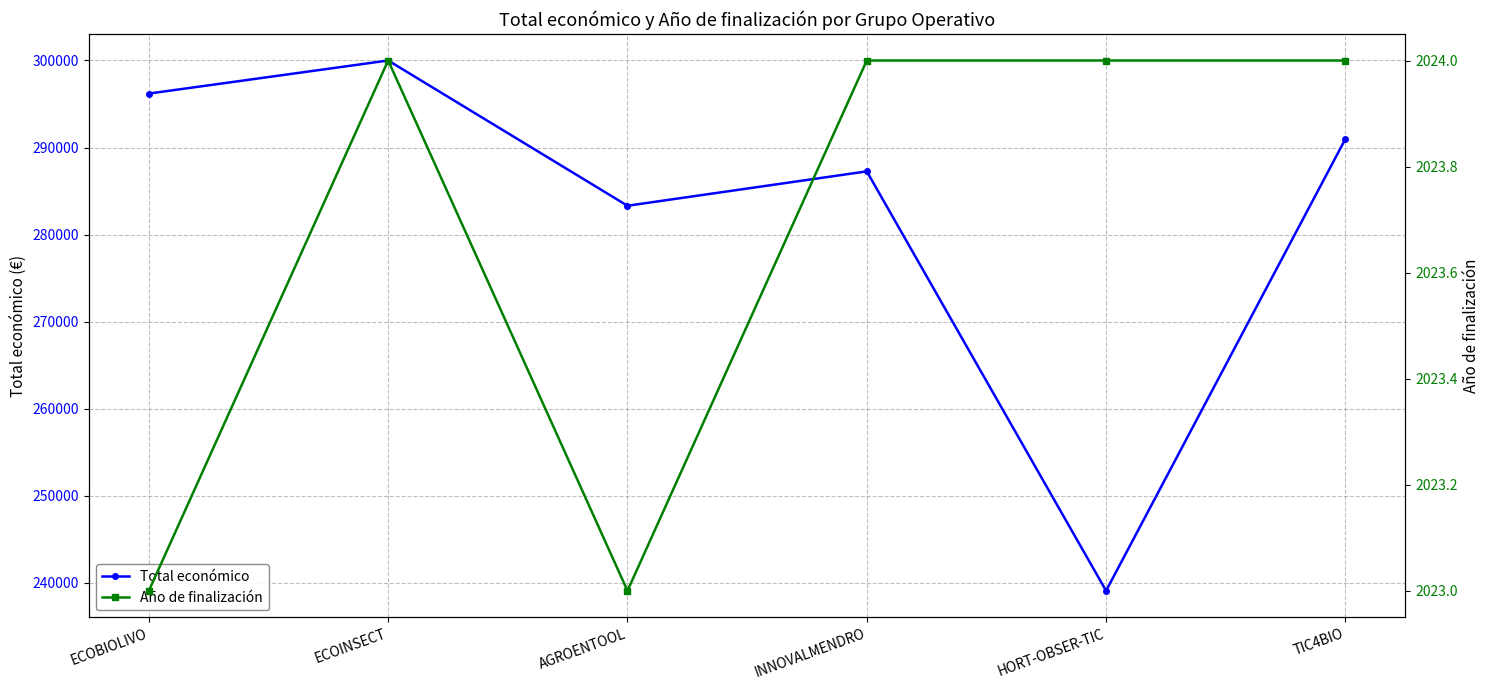

What is the label of the 2nd point from the left?

ECOINSECT